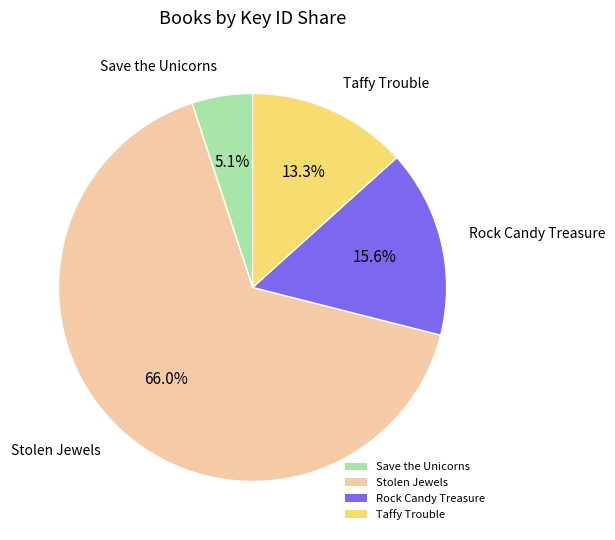

To the nearest percent, what is the average slice percentage?

25%